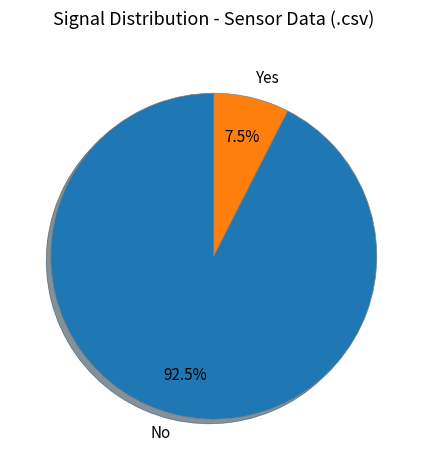

Does any single category account for the majority?

Yes